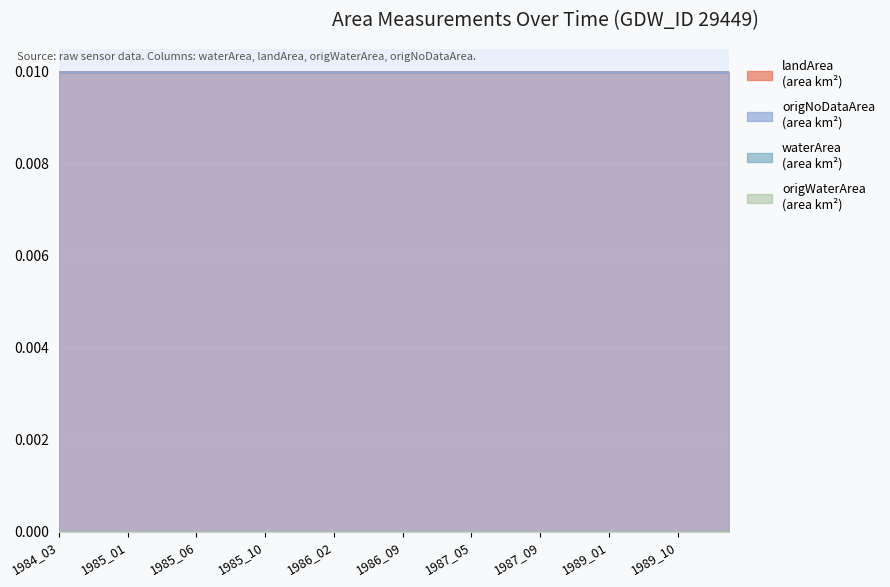

True or false: landArea and origNoDataArea intersect in this chart.

False